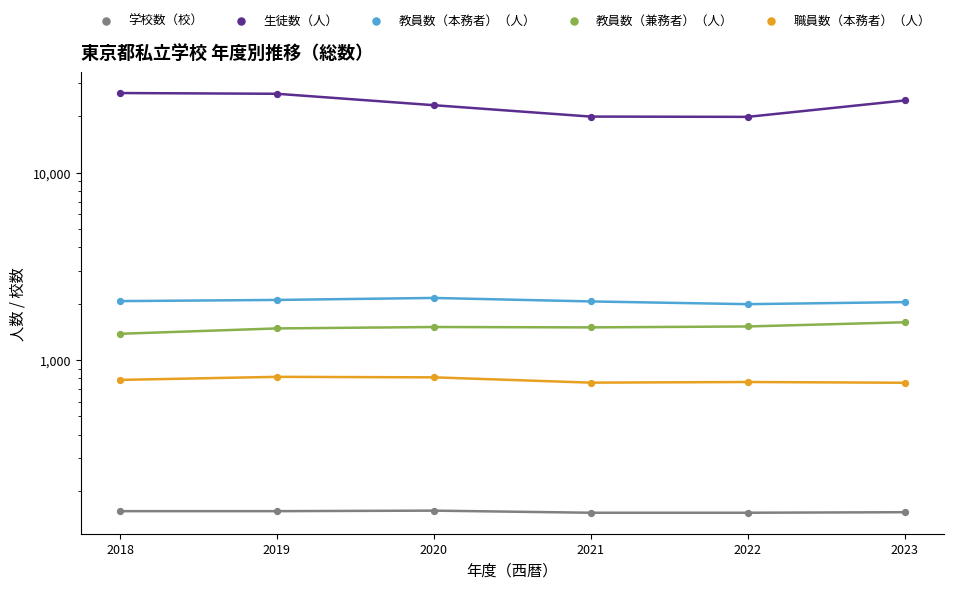

At how many categories does at least one series exceed 13909?

6